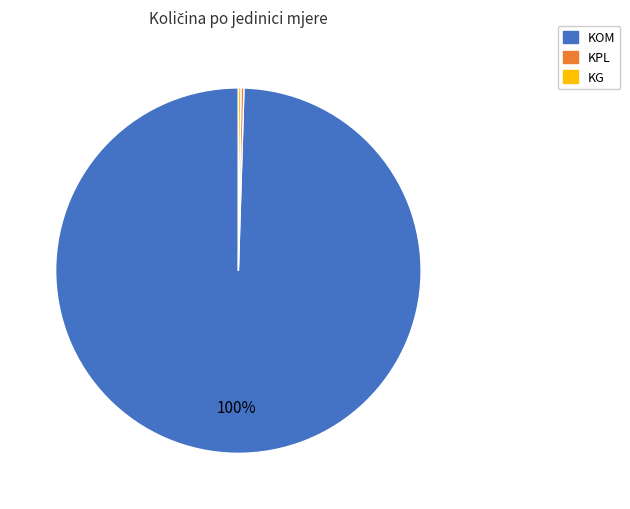

What is the largest slice in the pie chart?

KOM